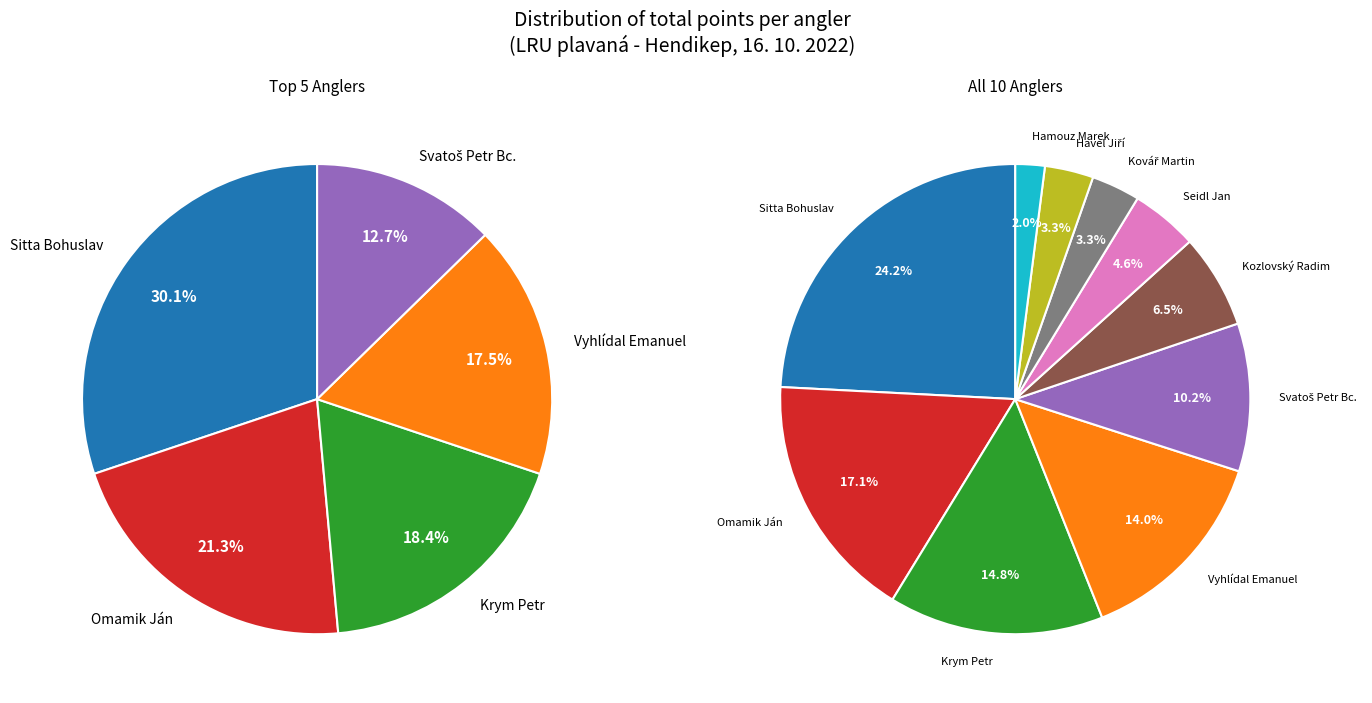

What is the ratio of the value at Kozlovský Radim to the value at Vyhlídal Emanuel?

0.5